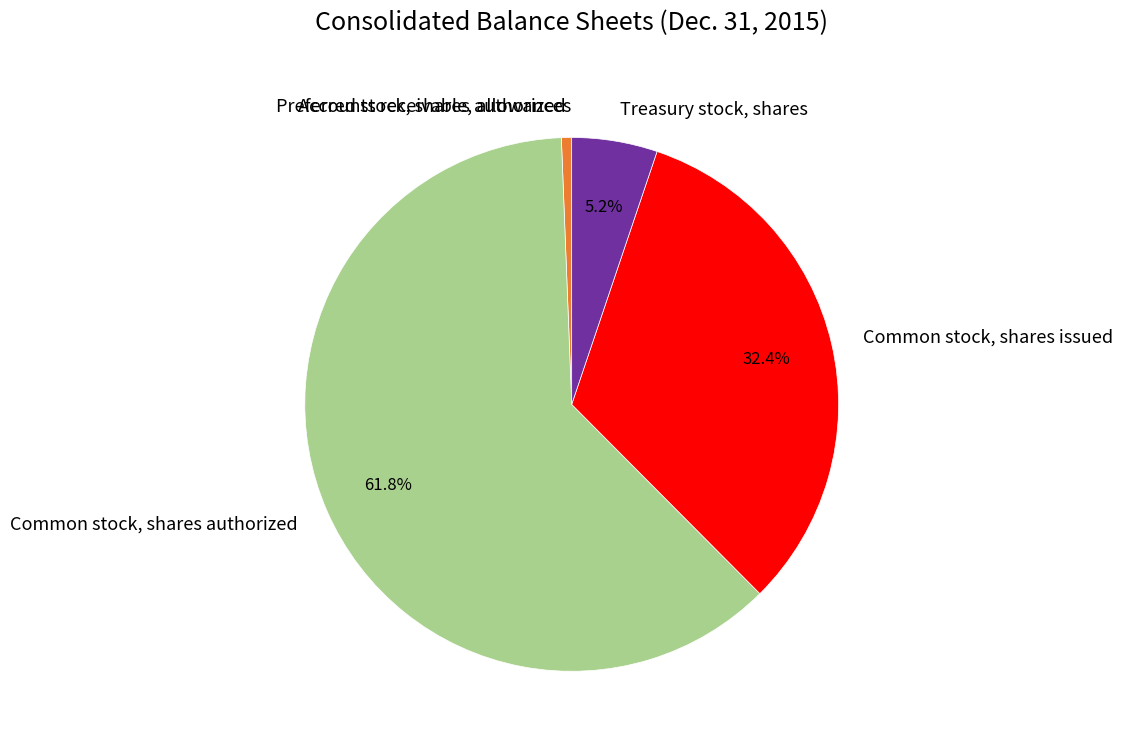

To the nearest percent, what percentage of the pie is Common stock, shares authorized?

62%